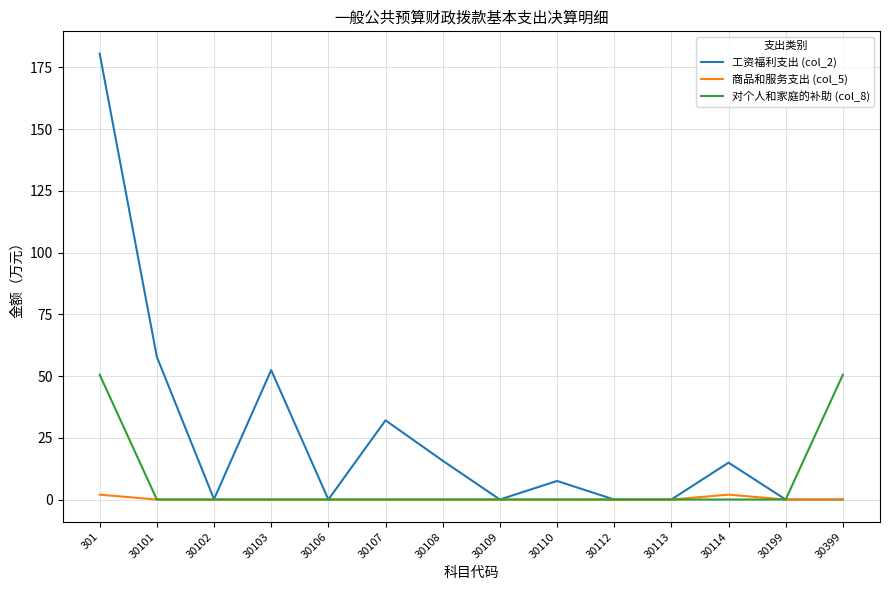

Which series has the largest total across all categories?

工资福利支出 (col_2)